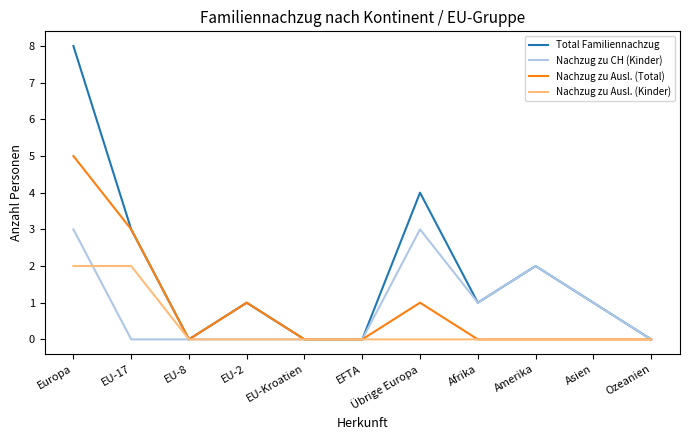

Reading right to left, what are all the values shown in this chart?

Total Familiennachzug: Ozeanien=0	Asien=1	Amerika=2	Afrika=1	Übrige Europa=4	EFTA=0	EU-Kroatien=0	EU-2=1	EU-8=0	EU-17=3	Europa=8
Nachzug zu CH (Kinder): Ozeanien=0	Asien=1	Amerika=2	Afrika=1	Übrige Europa=3	EFTA=0	EU-Kroatien=0	EU-2=0	EU-8=0	EU-17=0	Europa=3
Nachzug zu Ausl. (Total): Ozeanien=0	Asien=0	Amerika=0	Afrika=0	Übrige Europa=1	EFTA=0	EU-Kroatien=0	EU-2=1	EU-8=0	EU-17=3	Europa=5
Nachzug zu Ausl. (Kinder): Ozeanien=0	Asien=0	Amerika=0	Afrika=0	Übrige Europa=0	EFTA=0	EU-Kroatien=0	EU-2=0	EU-8=0	EU-17=2	Europa=2